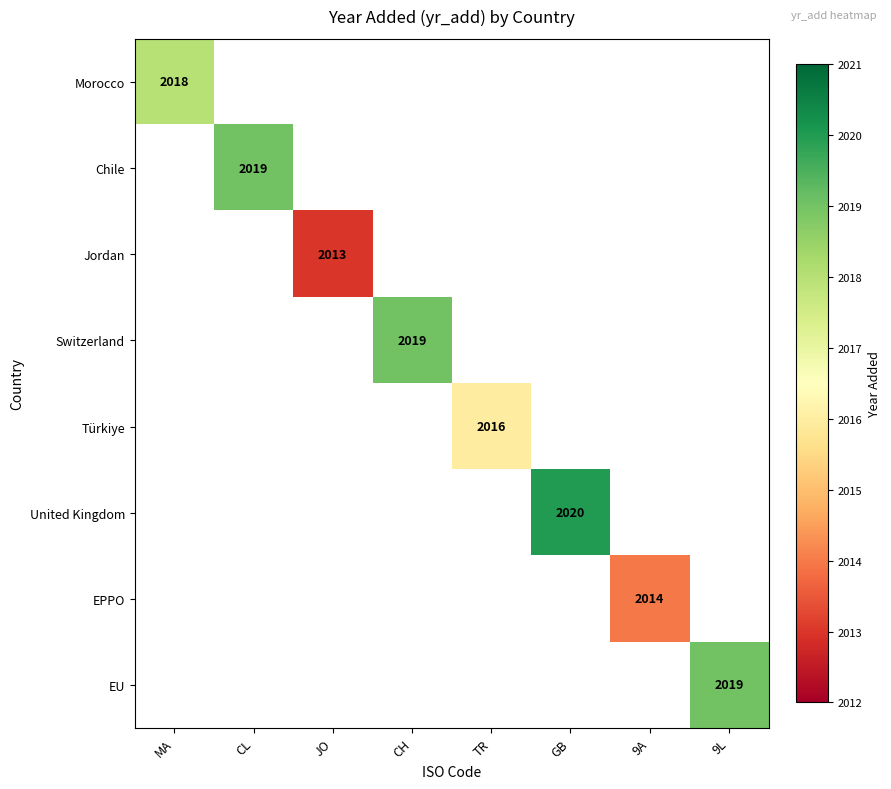

Between CH and 9L, which is larger?

9L